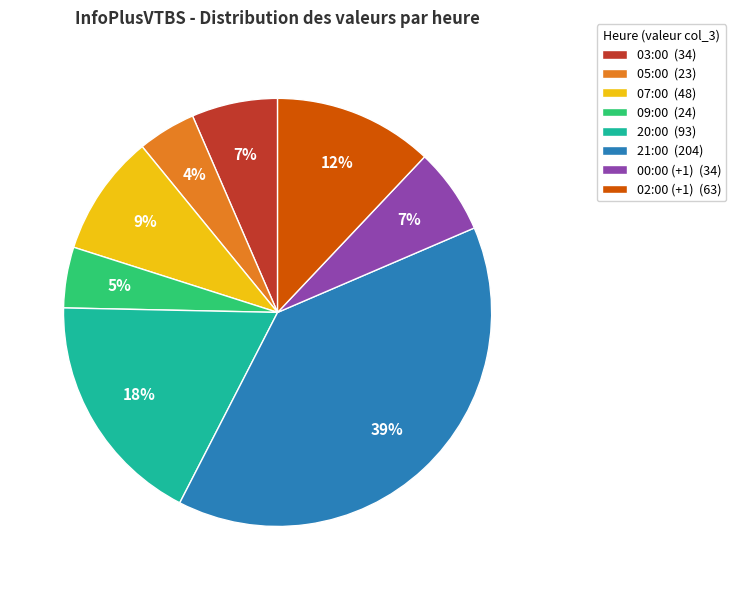

The 09:00 slice represents 5% of the pie. True or false?

True